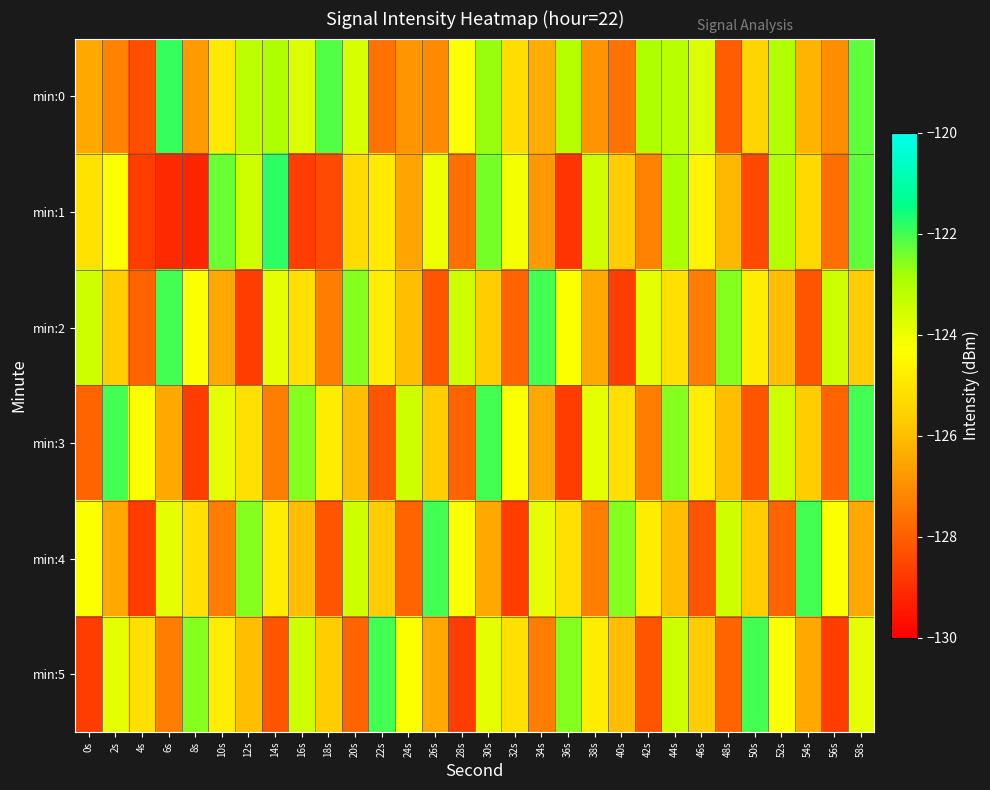

How many data points does each series have?

30